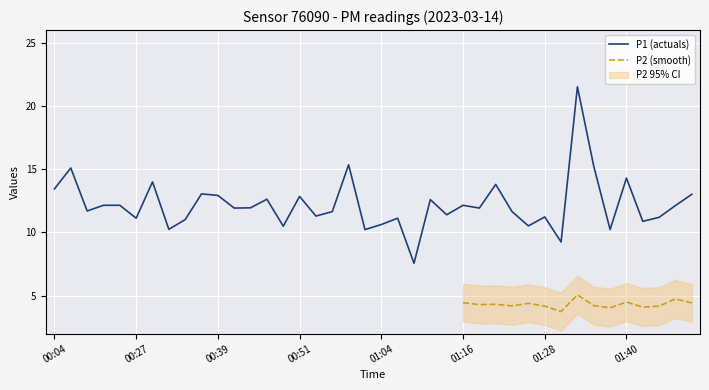

Is it true that the value at 01:38 is 10.2?

True